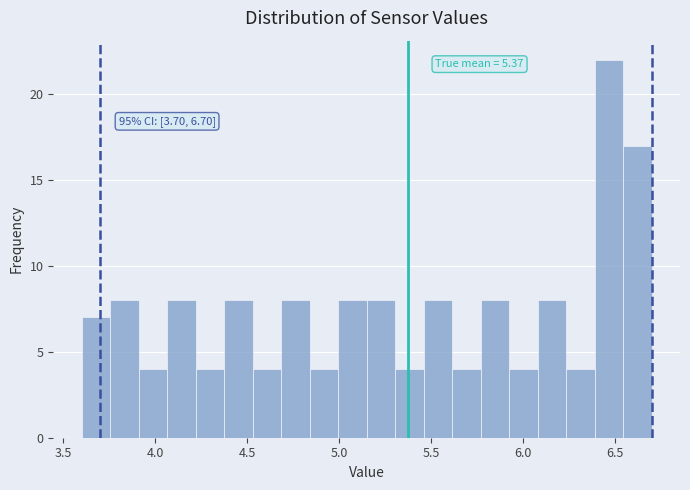

Read against the x-axis, roughly where is the centre of the tallest bar?

6.45